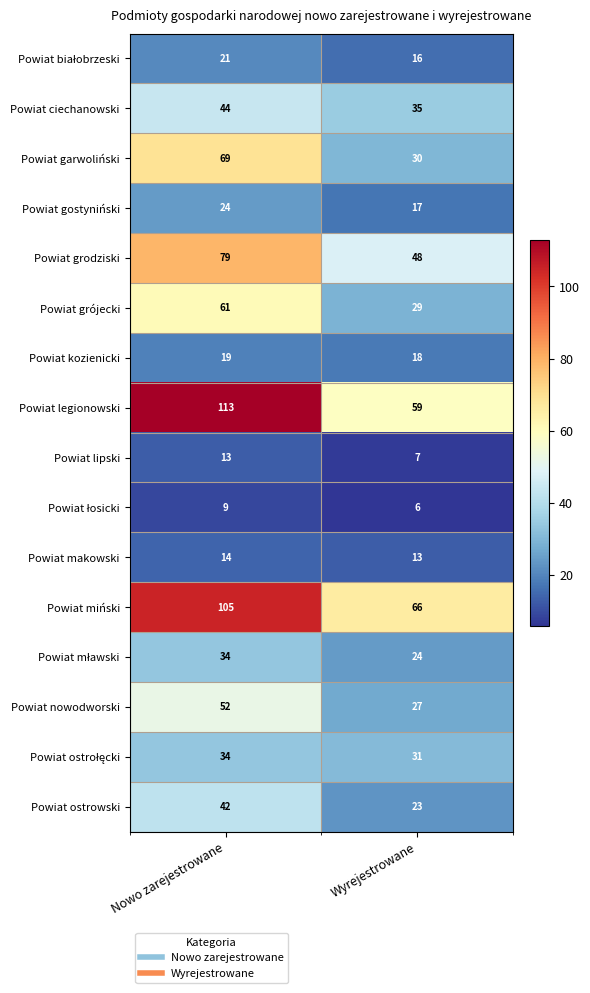

Rank the categories by Powiat ostrowski value from lowest to highest.

Wyrejestrowane, Nowo zarejestrowane